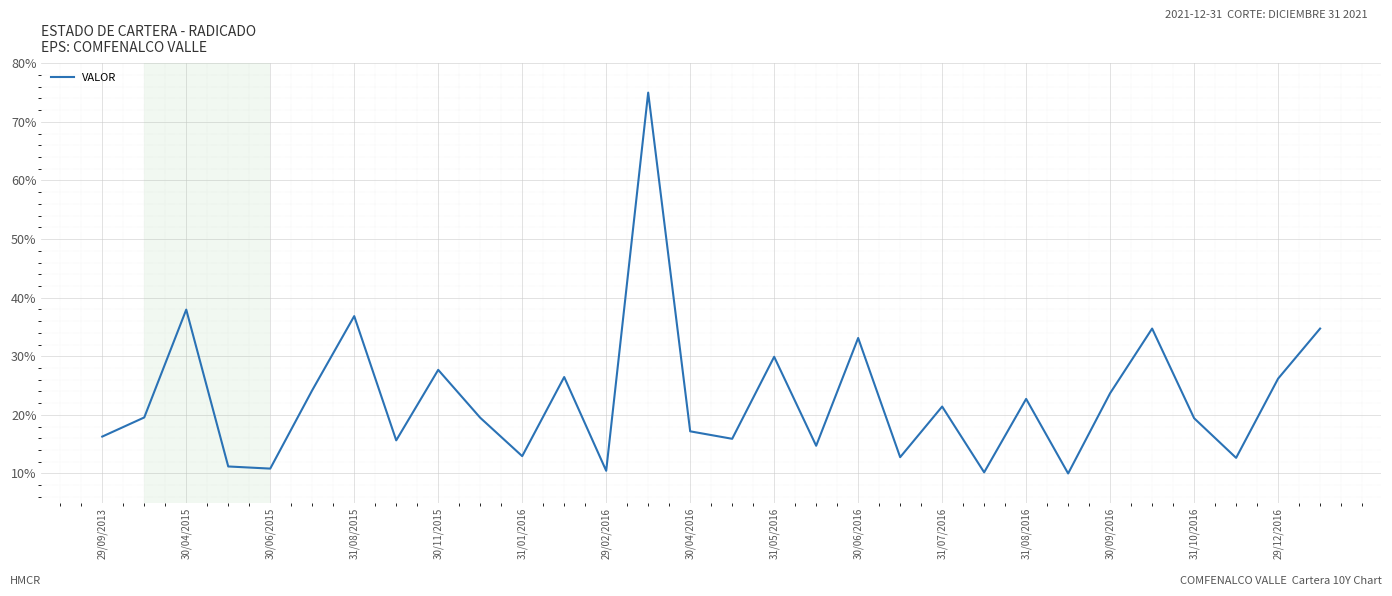

How many series are shown in this chart?

1